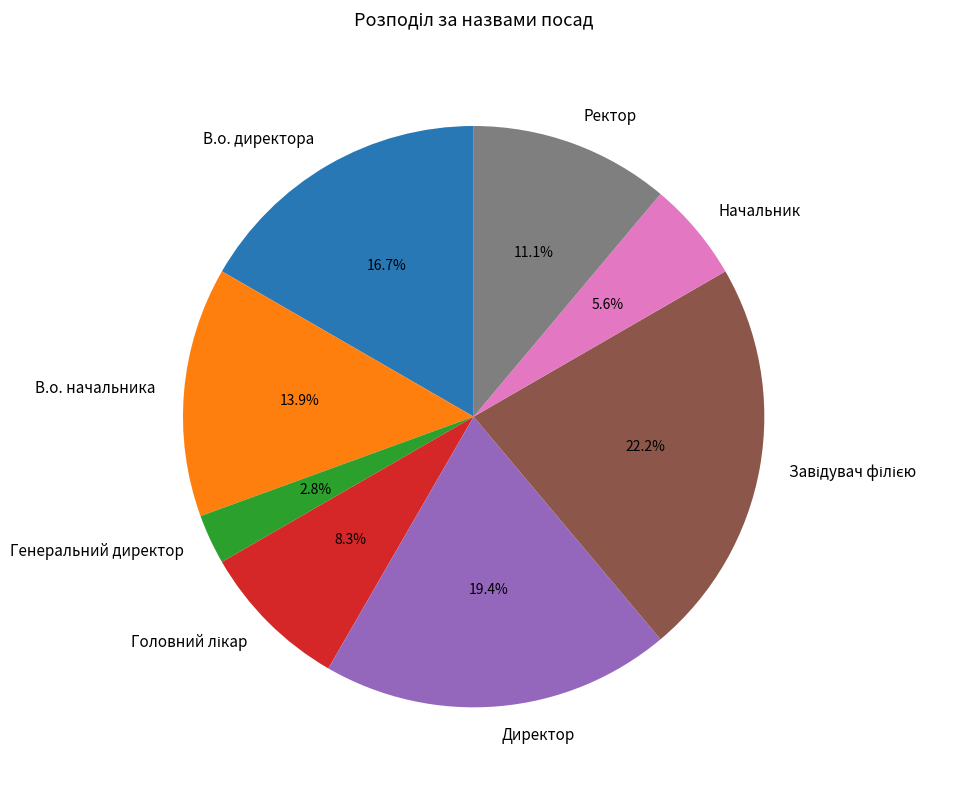

To the nearest percent, what is the average slice percentage?

12%